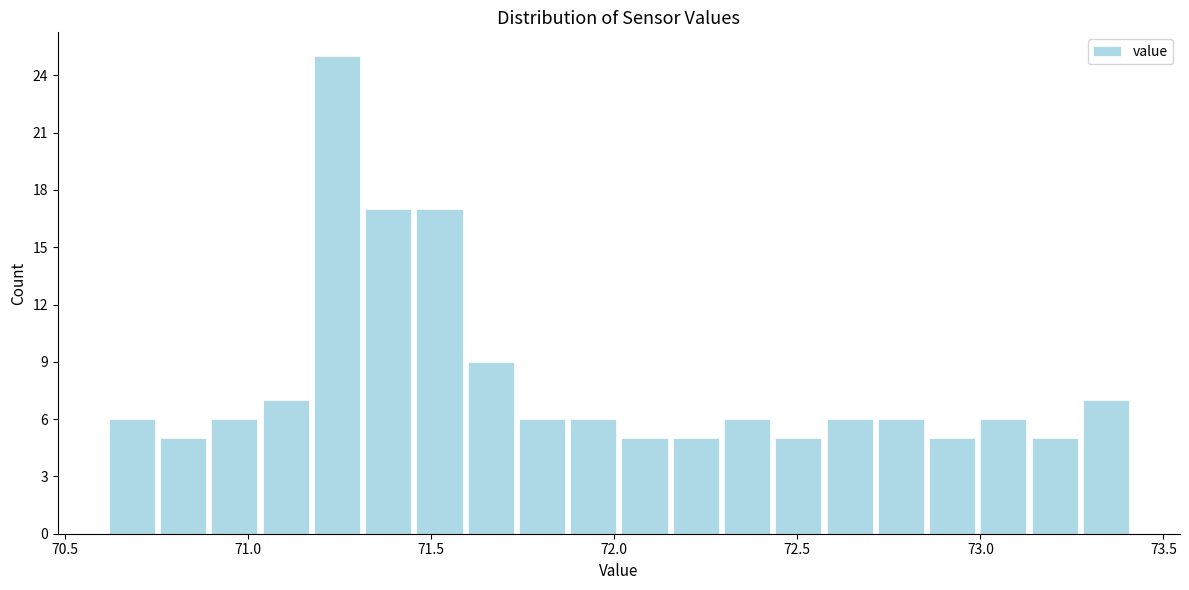

Read against the x-axis, roughly where is the centre of the tallest bar?

71.25